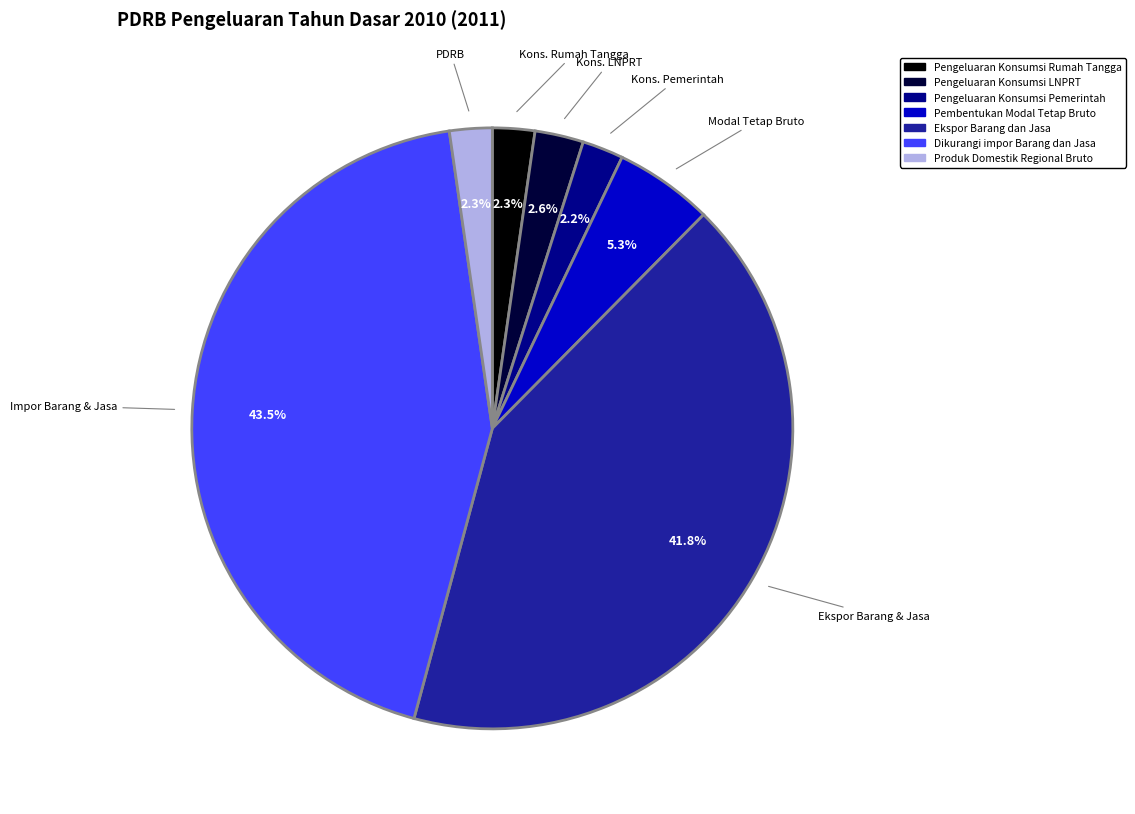

What is the ratio of the value at Pengeluaran Konsumsi LNPRT to the value at Pengeluaran Konsumsi Pemerintah?

1.2